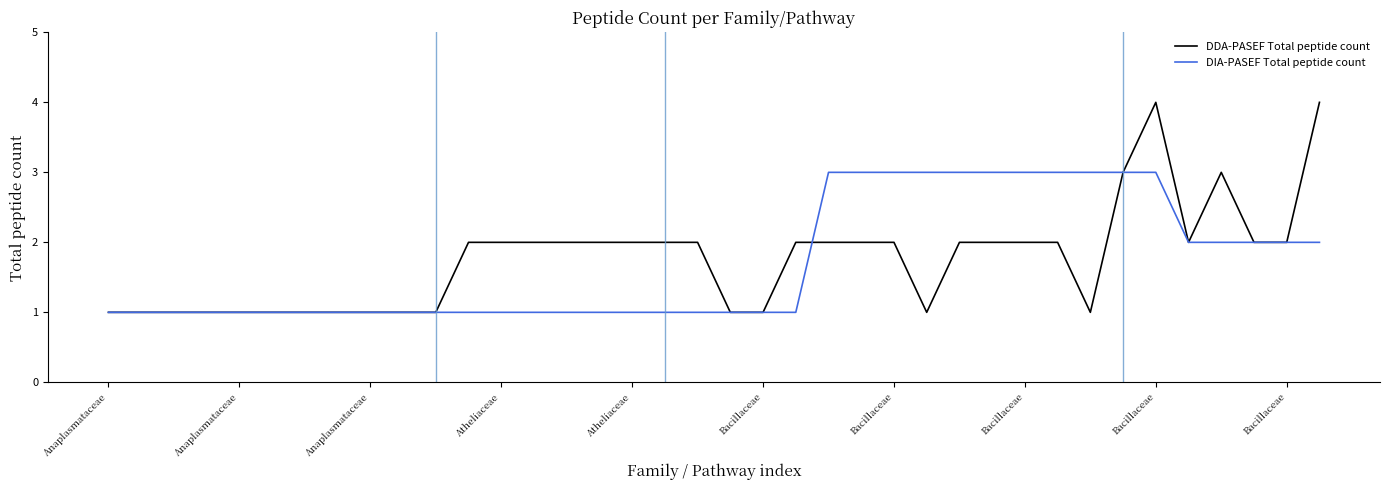

List the series in order of their peak value, lowest first.

DIA-PASEF Total peptide count, DDA-PASEF Total peptide count